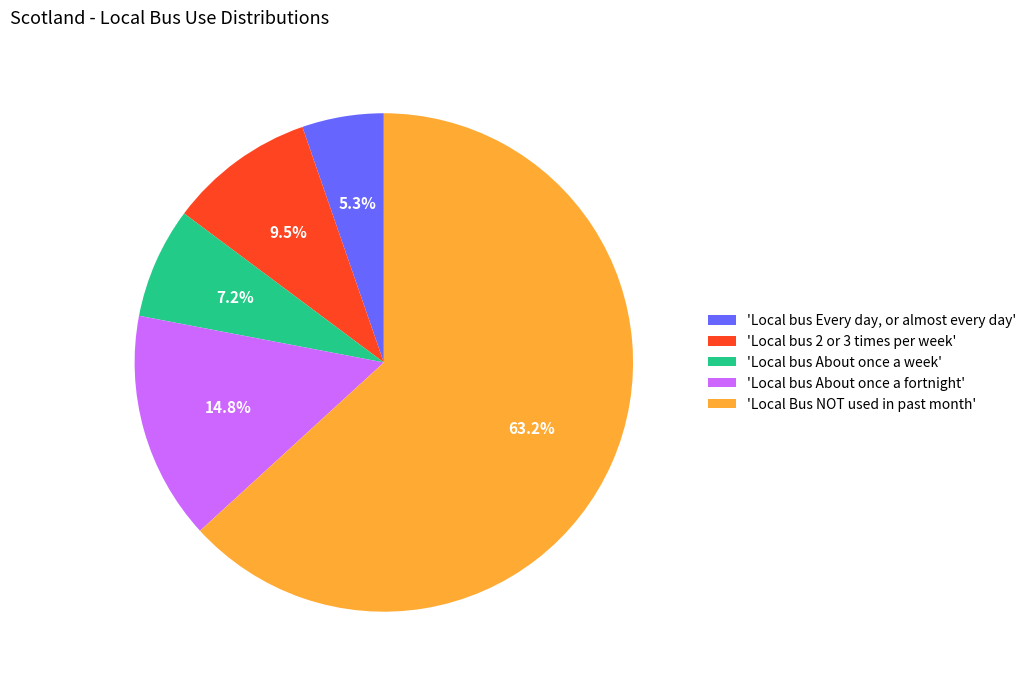

Which category has the smallest portion of the pie?

'Local bus Every day, or almost every day'